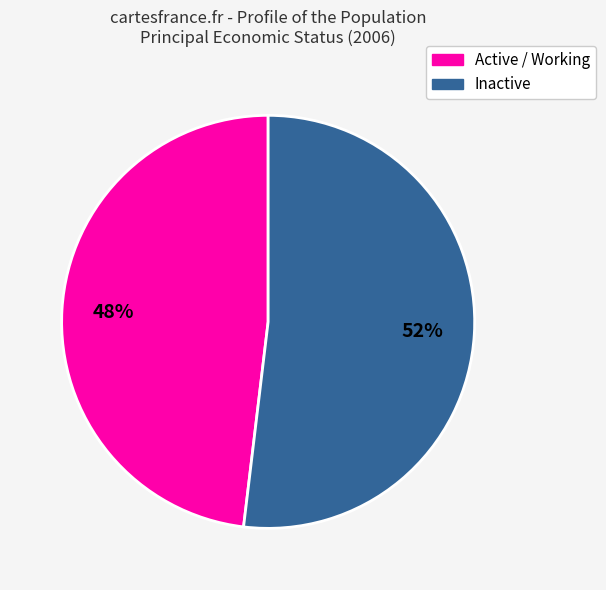

To the nearest percent, what is the difference between the largest and smallest slice percentages?

4%